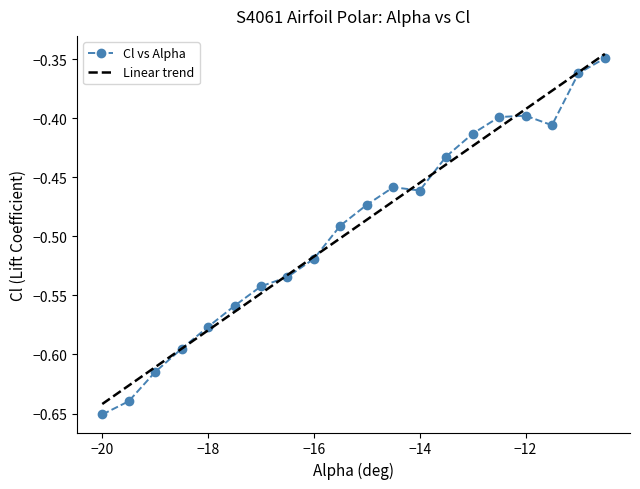

Which series has the widest spread of values?

Cl vs Alpha